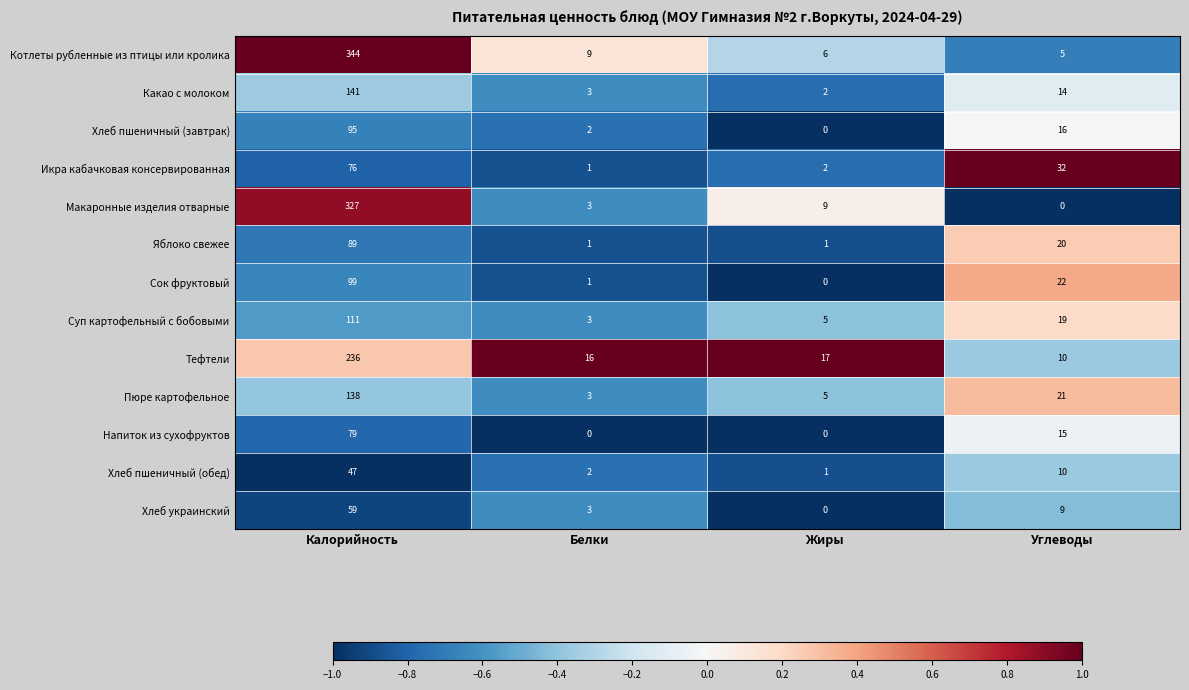

Which series has the widest spread of values?

Котлеты рубленные из птицы или кролика